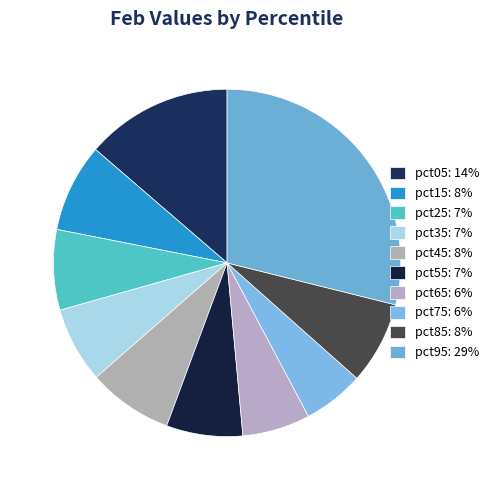

The pct55 slice represents 16% of the pie. True or false?

False